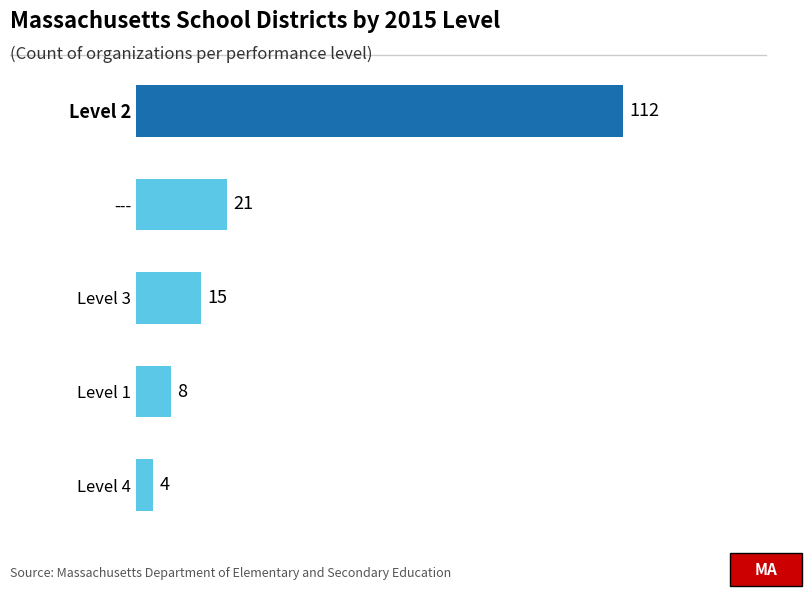

List the labels in order of value, smallest first.

Level 4, Level 1, Level 3, ---, Level 2